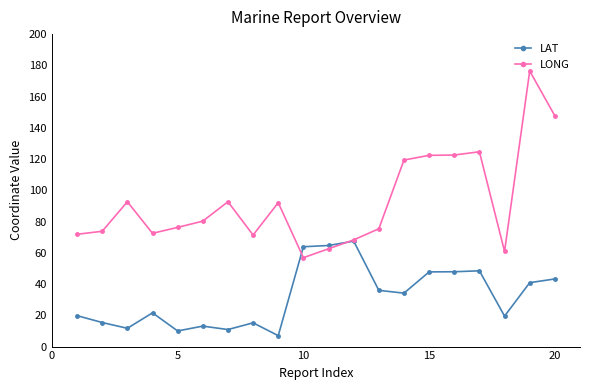

What is the greatest value displayed?

176.4